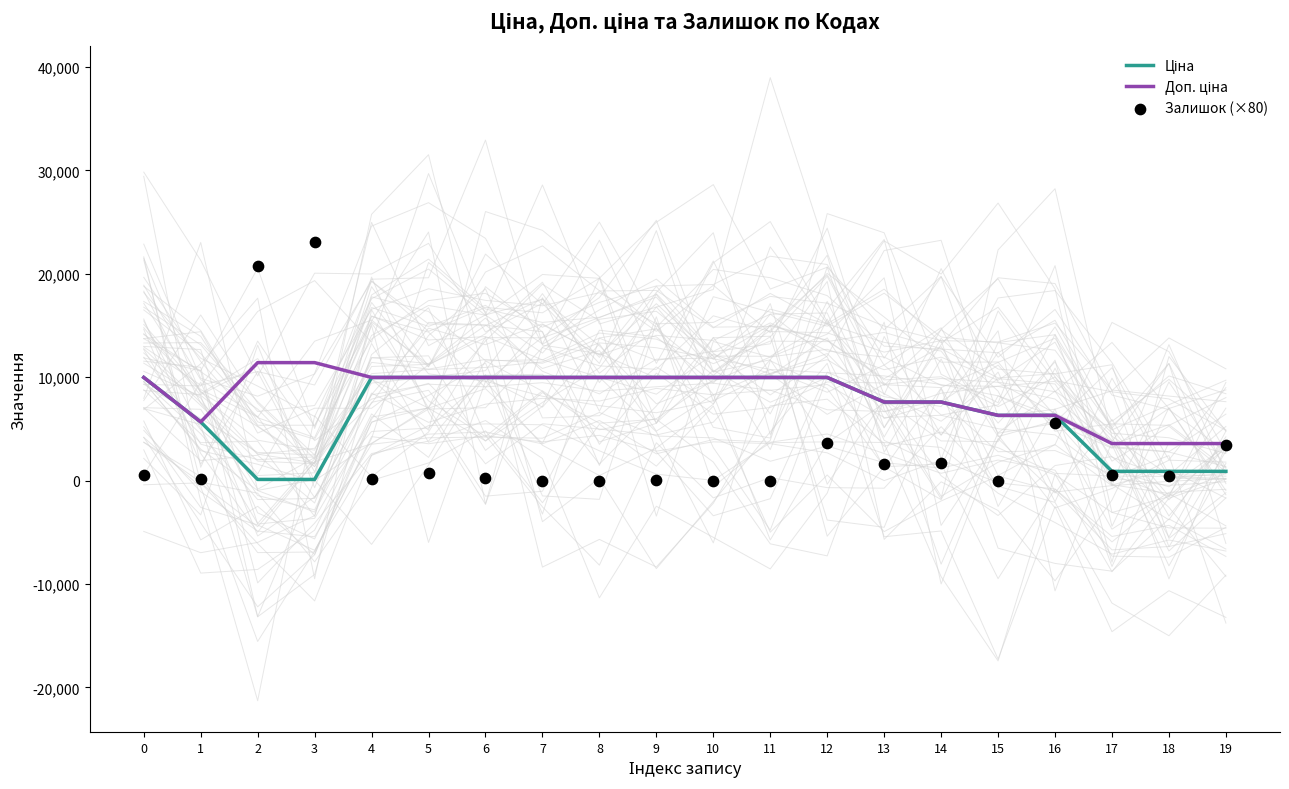

Is the value of Залишок (×80) at 5 greater than the value of Доп. ціна at 0?

No